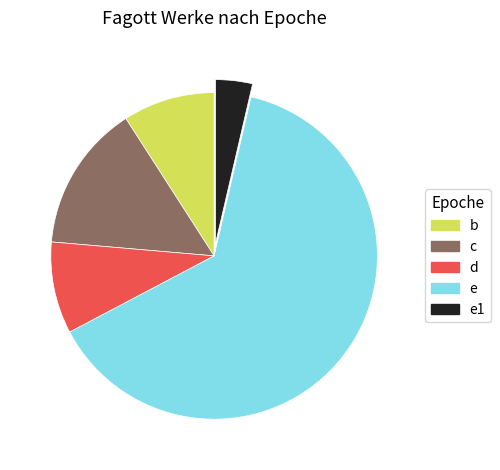

Is there a majority slice in this chart?

Yes